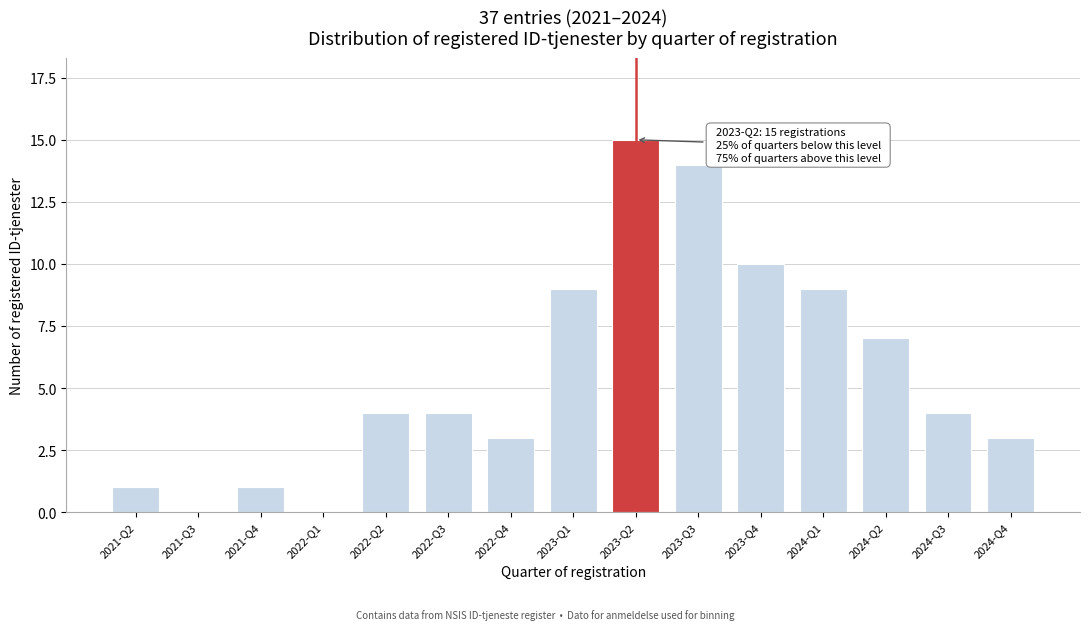

Reading right to left, transcribe all the data shown in this chart.

2024-Q4=3	2024-Q3=4	2024-Q2=7	2024-Q1=9	2023-Q4=10	2023-Q3=14	2023-Q2=15	2023-Q1=9	2022-Q4=3	2022-Q3=4	2022-Q2=4	2022-Q1=0	2021-Q4=1	2021-Q3=0	2021-Q2=1